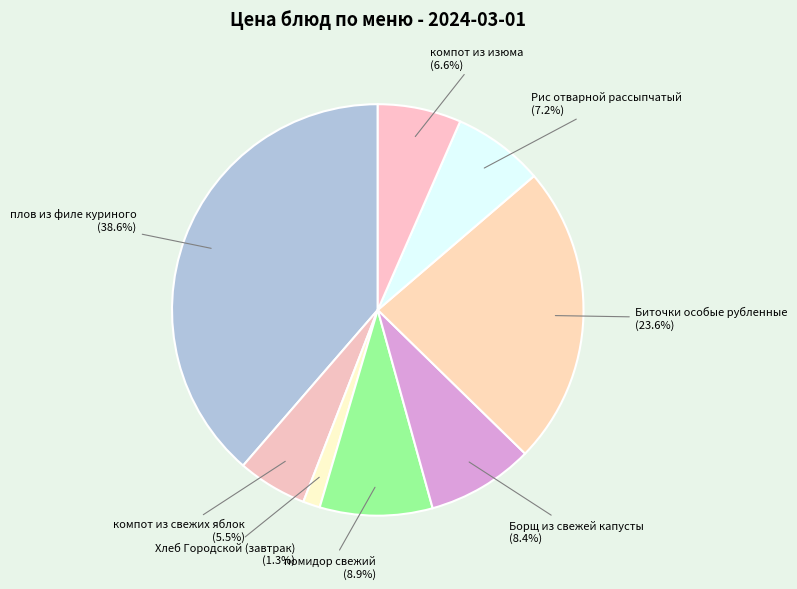

Is there a majority slice in this chart?

No